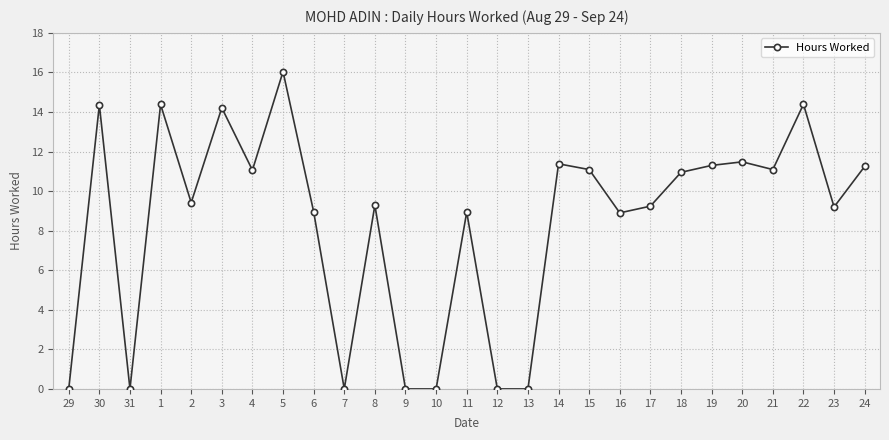

Is it true that the value at 21 is 11.1?

True